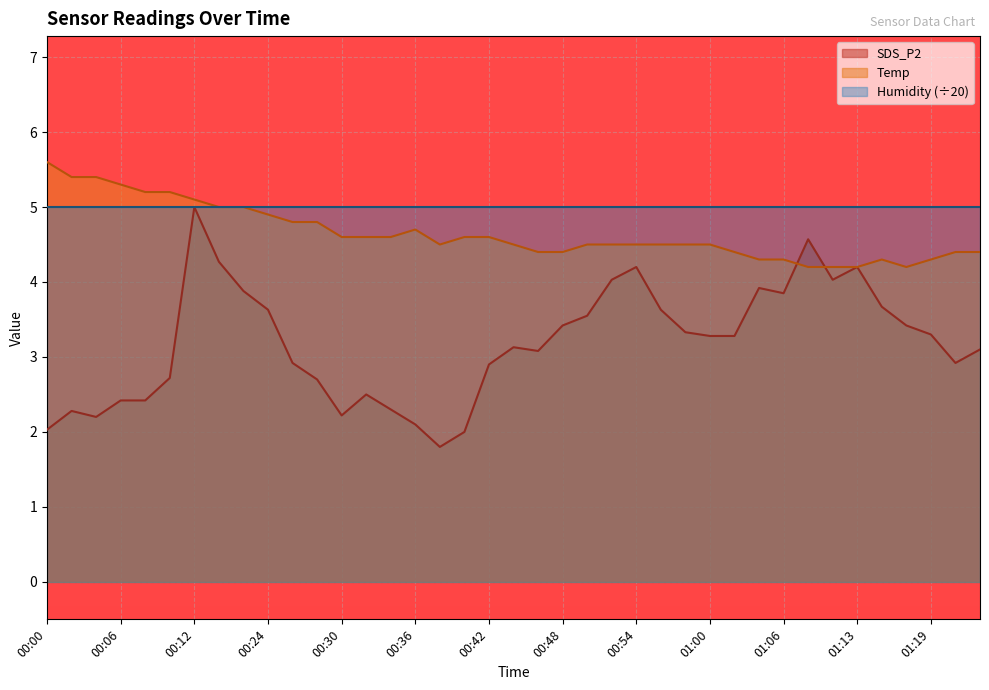

What is the difference between the second highest and second lowest values in the Temp series?

1.2